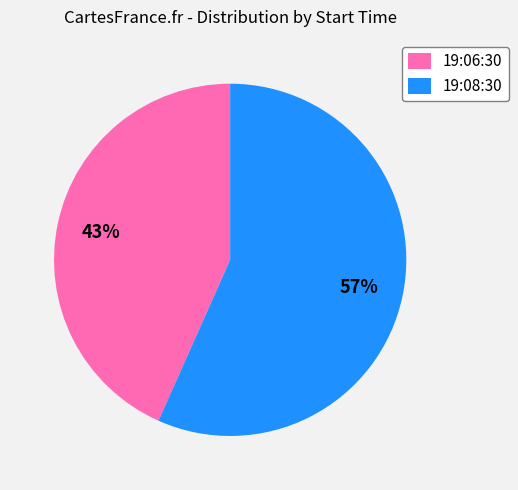

True or false: 19:08:30 accounts for 57% of the total.

True